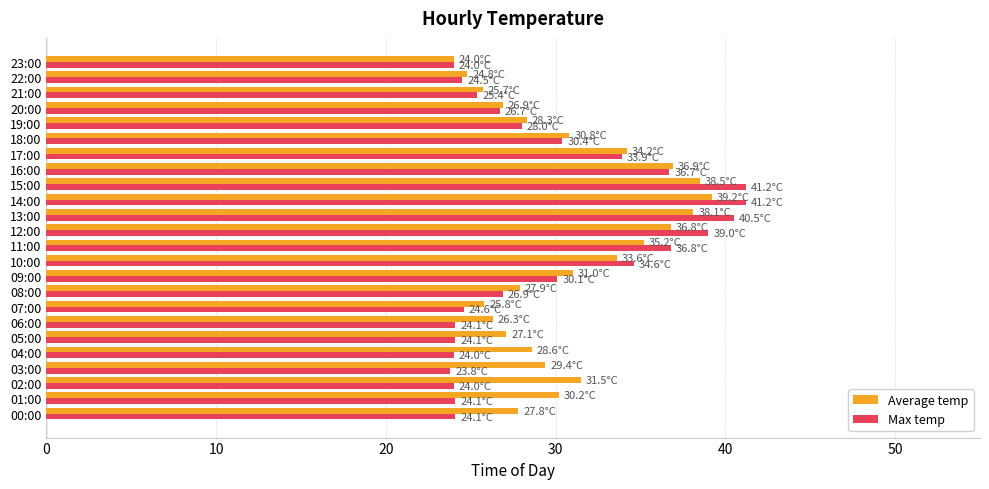

Is it true that Average temp equals 47.6 at 03:00?

False